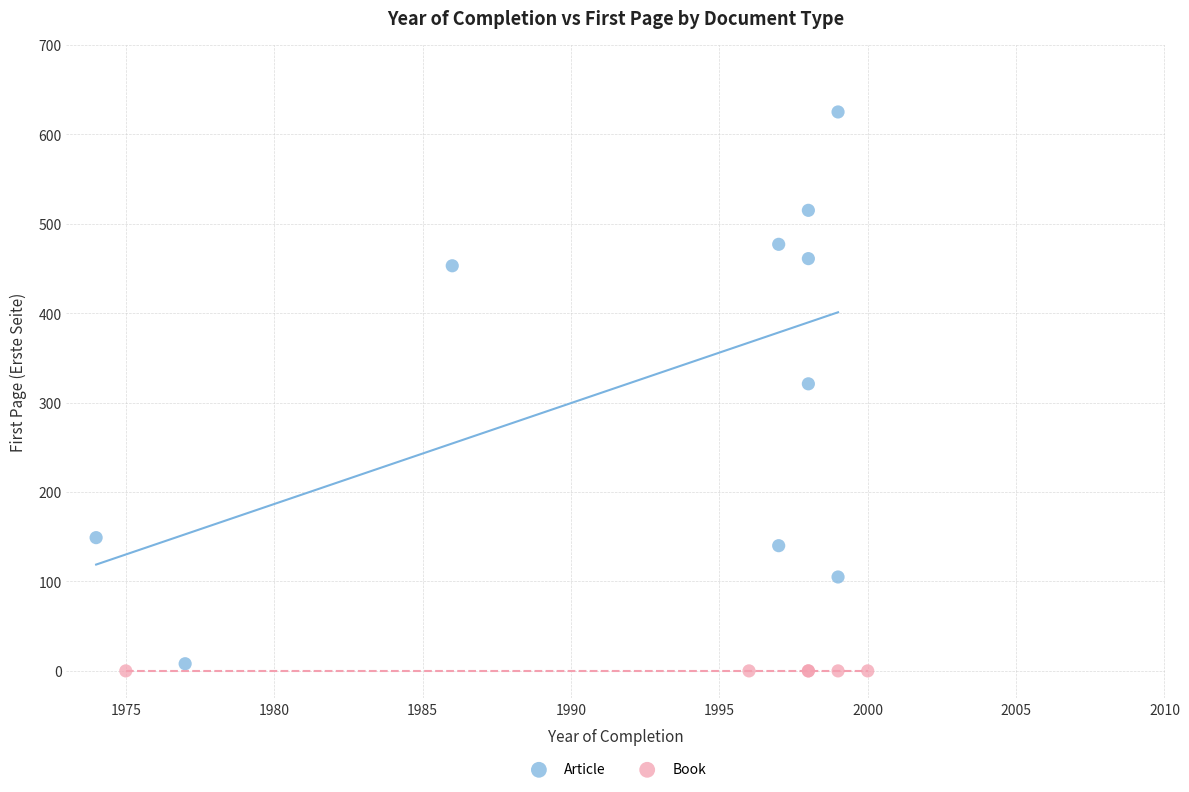

Which series contains the highest Y value?

Article